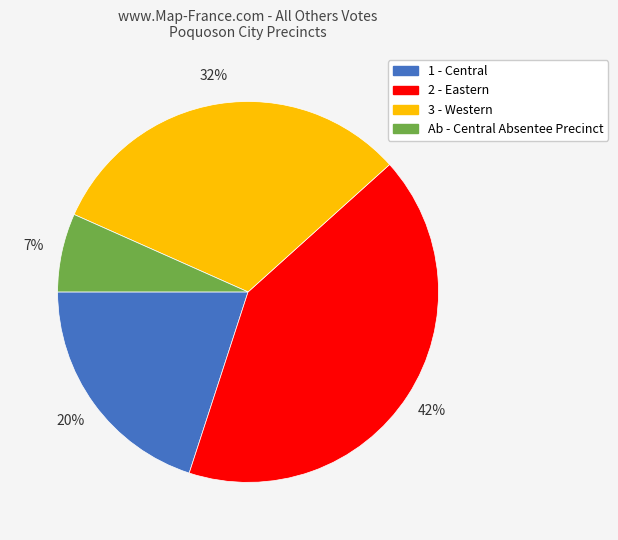

Which slice is the smallest?

Ab - Central Absentee Precinct